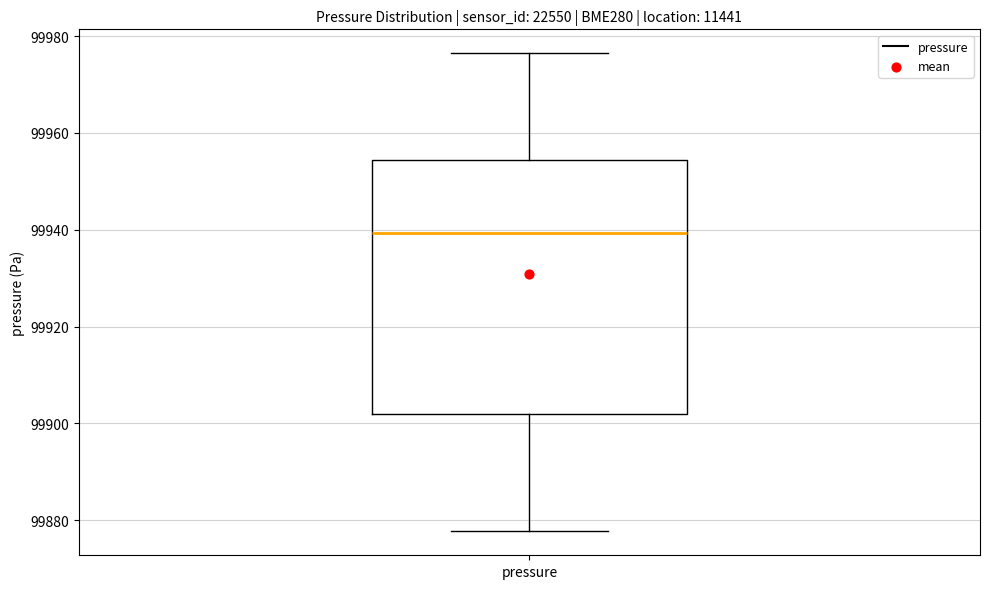

Transcribe this box plot: give where the median line is, the range the box spans, and where the two whiskers end, as read against the y-axis. The values are not printed on the chart, so give them approximately, as read against the axis.

median 99940, box 99902 to 99954, whiskers 99878 to 99976